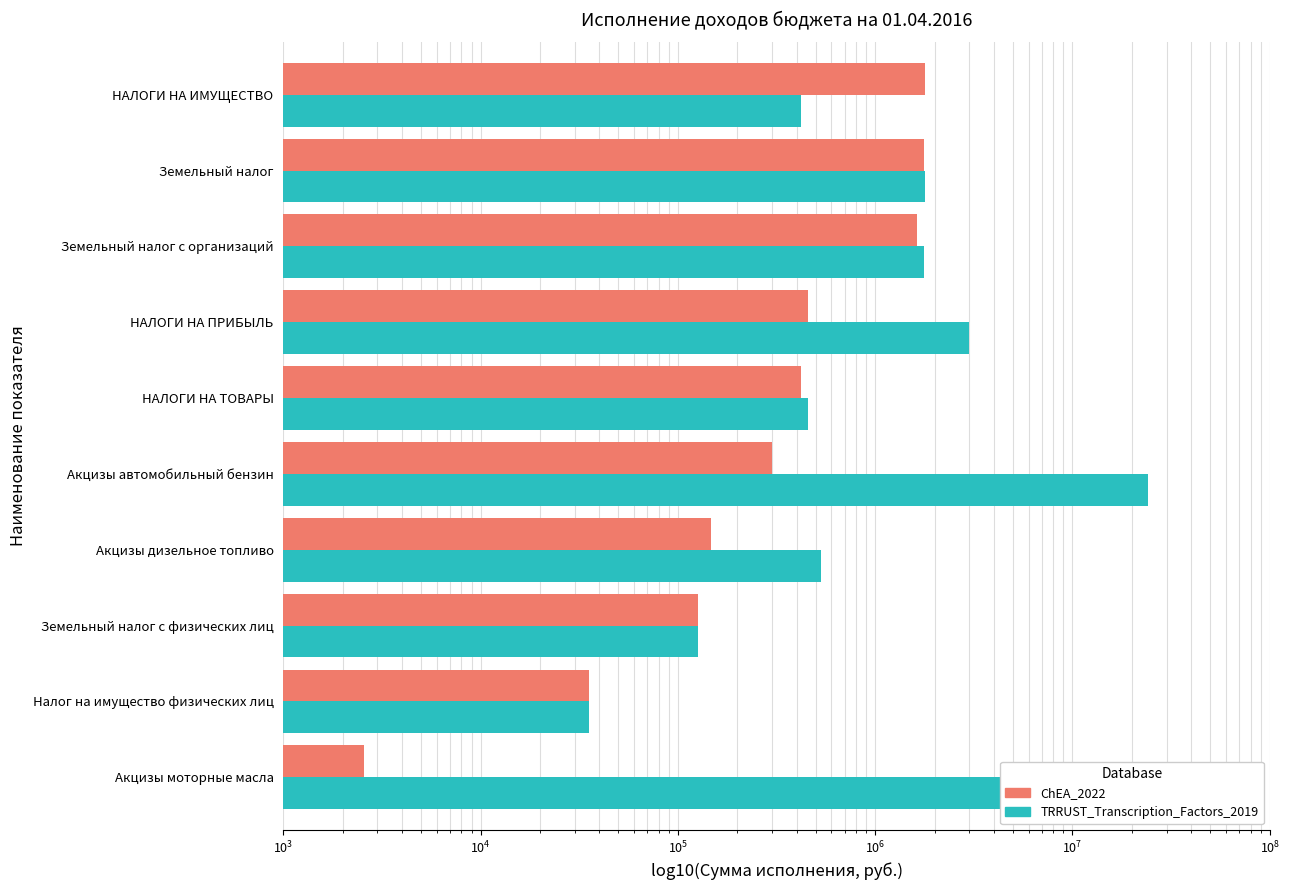

Does the chart contain any negative values?

No